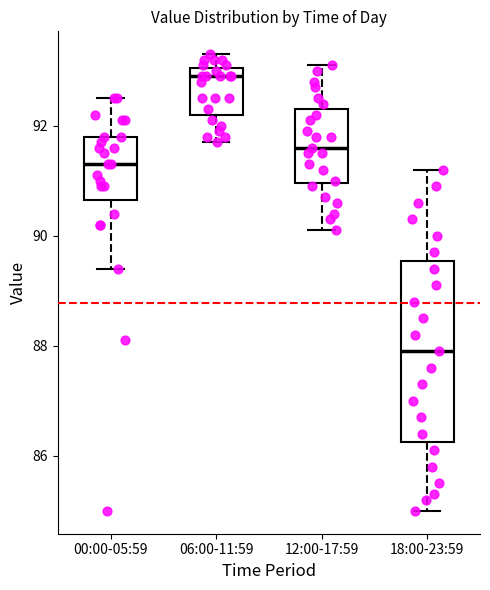

Which box has the highest median line?

06:00-11:59